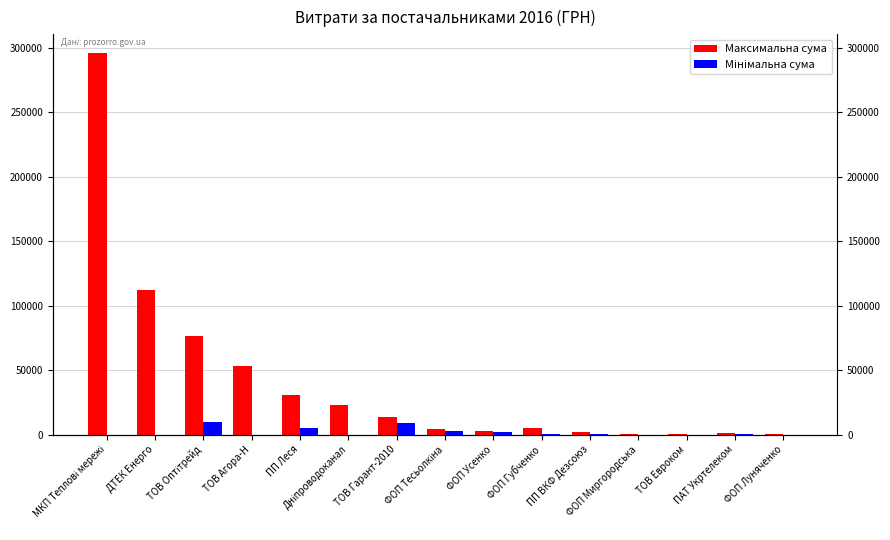

At how many categories does at least one series exceed 206057?

1